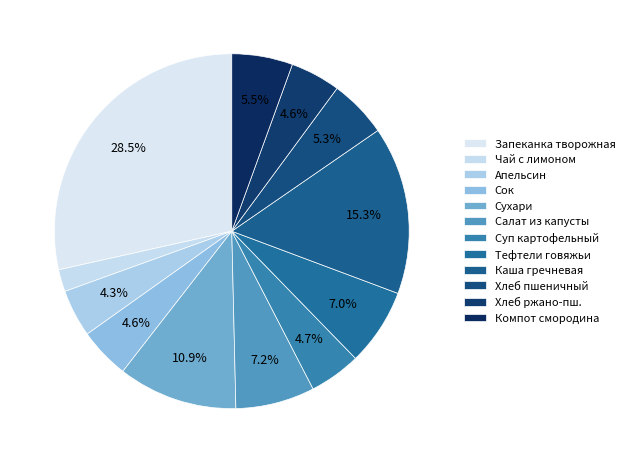

How many slices are in this pie chart?

12